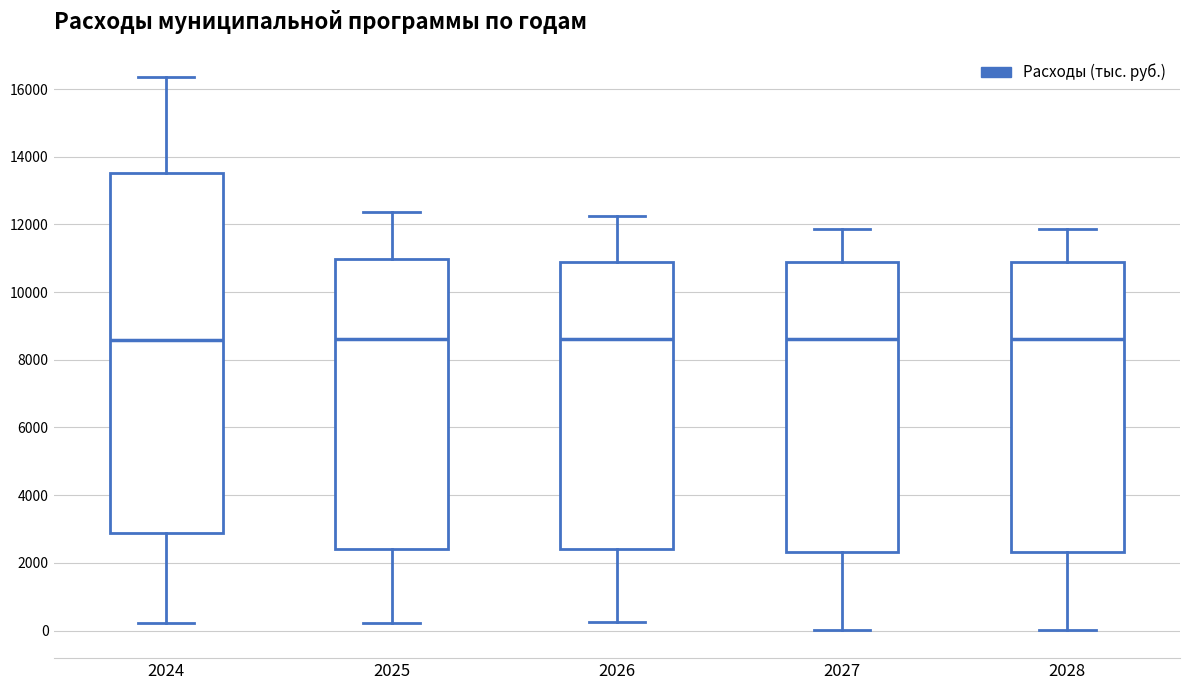

Reading left to right, transcribe this box plot: for each box, give where its median line is, the range the box spans, and where its two whiskers end, as read against the y-axis. The values are not printed on the chart, so give them approximately, as read against the axis.

2024: median 8600, box 2800 to 13600, whiskers 200 to 16400
2025: median 8600, box 2400 to 11000, whiskers 200 to 12400
2026: median 8600, box 2400 to 10800, whiskers 200 to 12200
2027: median 8600, box 2400 to 10800, whiskers 0 to 11800
2028: median 8600, box 2400 to 10800, whiskers 0 to 11800